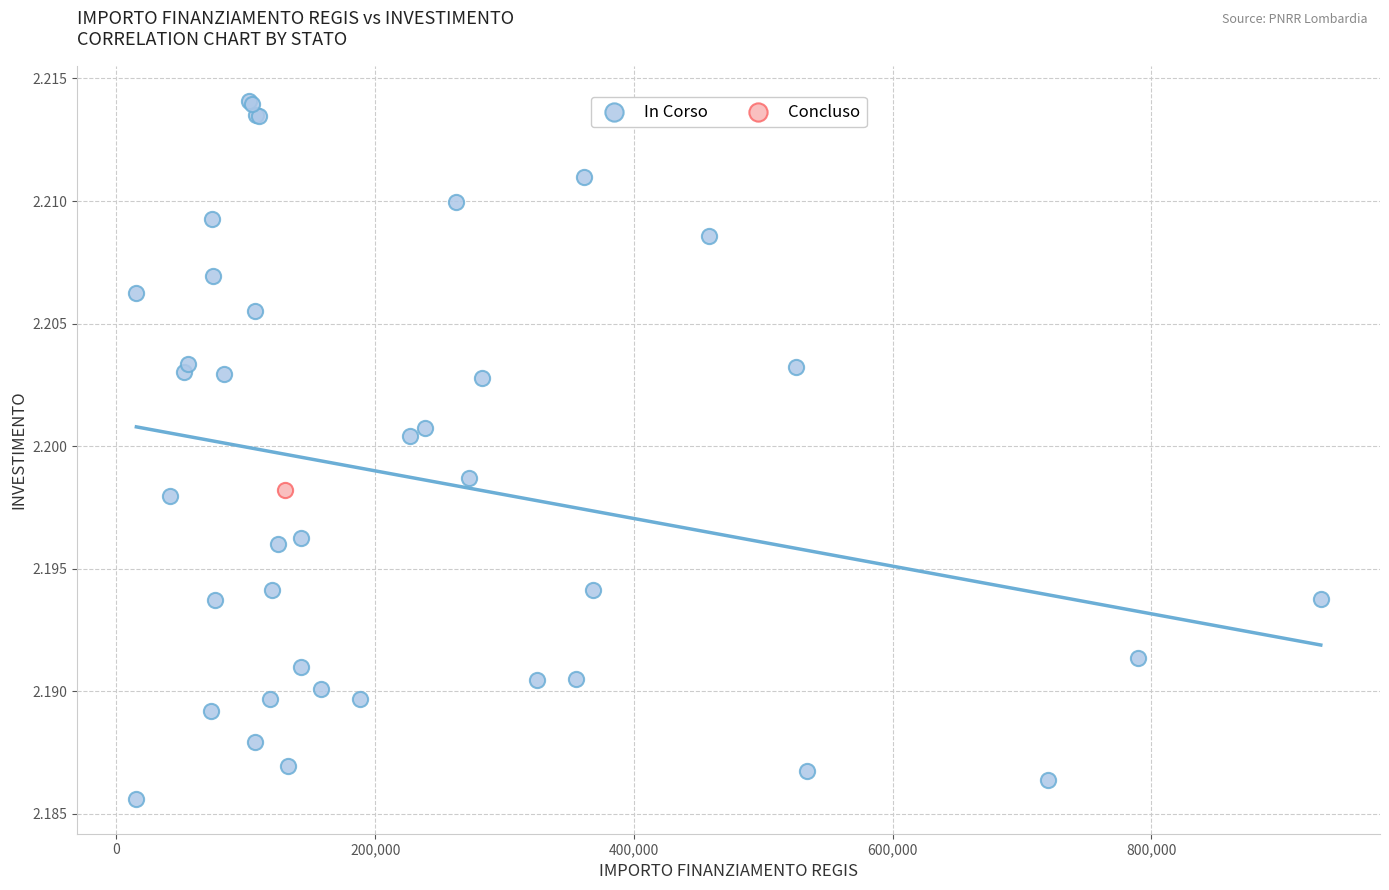

What are all the series names shown in the legend?

In Corso, Concluso